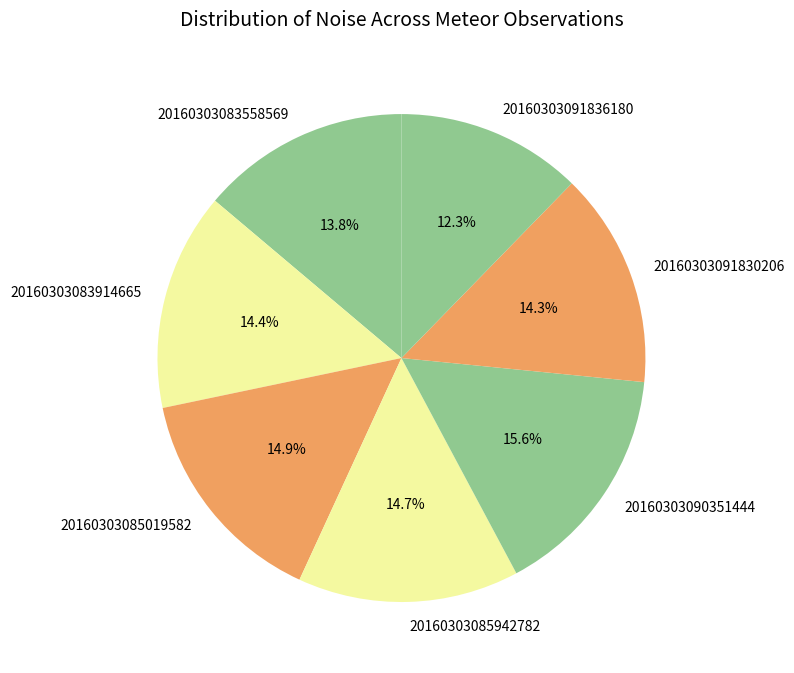

To the nearest percent, what is the combined percentage of 20160303091830206 and 20160303083558569?

28%